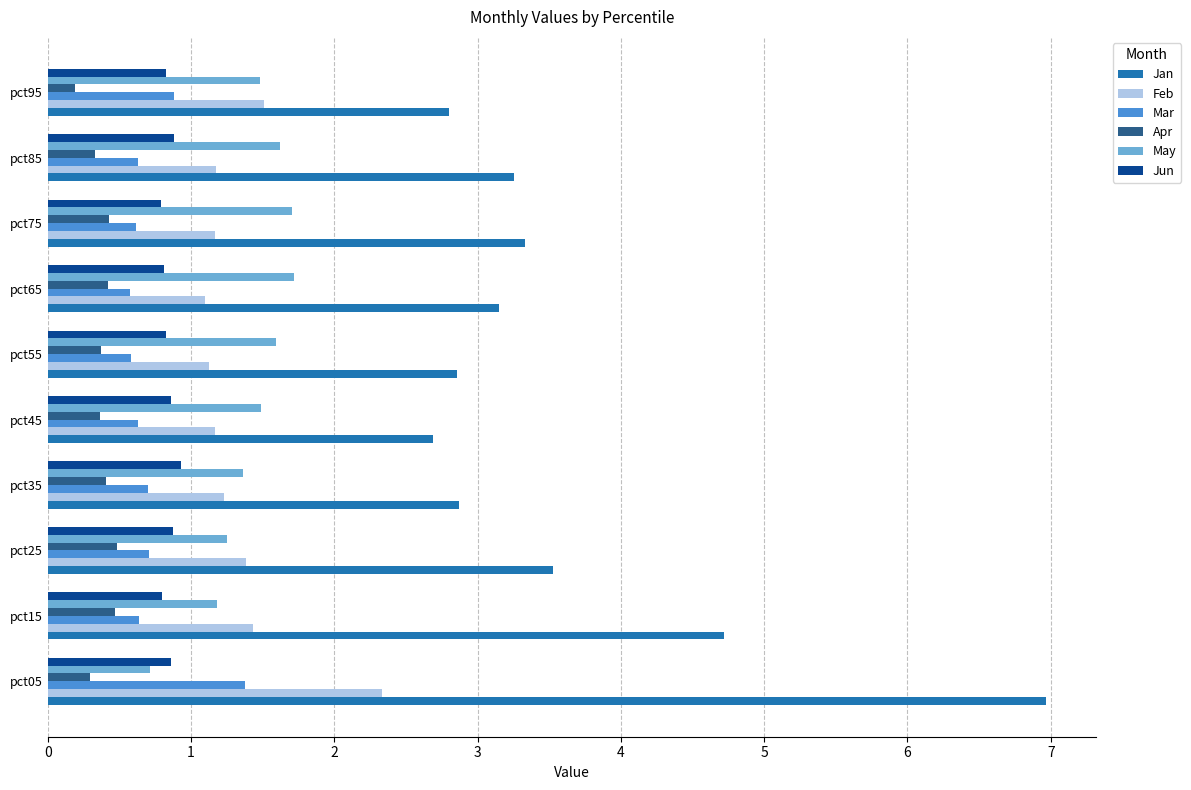

What is the maximum value for Jan?

7.0